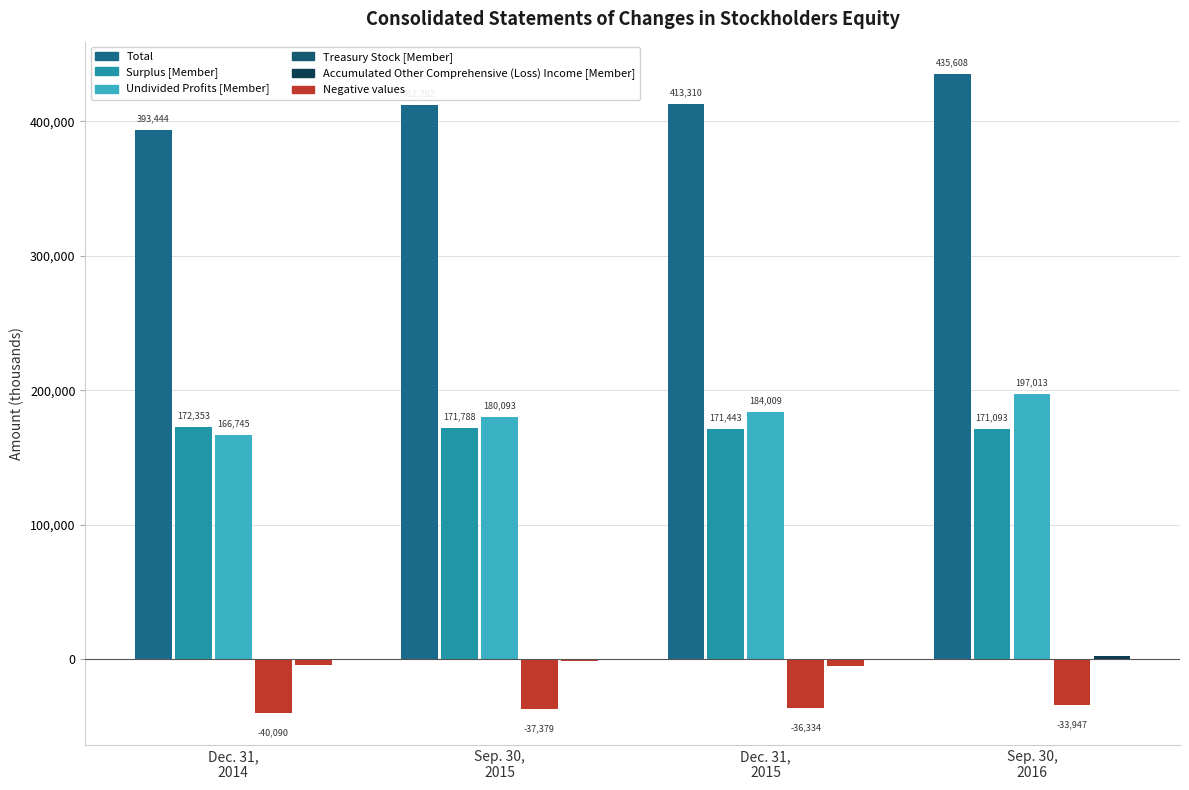

How many distinct data groups are displayed?

5